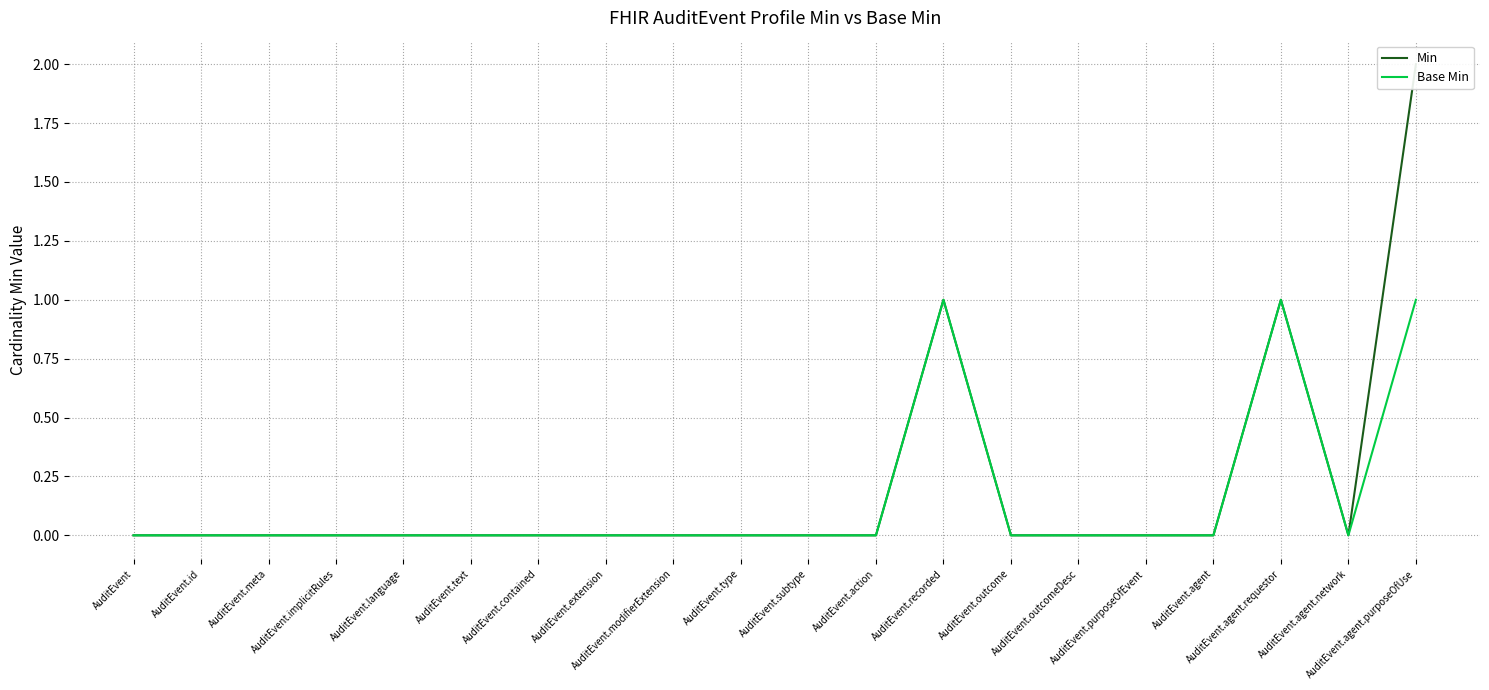

At which category is the sum across all series the highest?

AuditEvent.agent.purposeOfUse